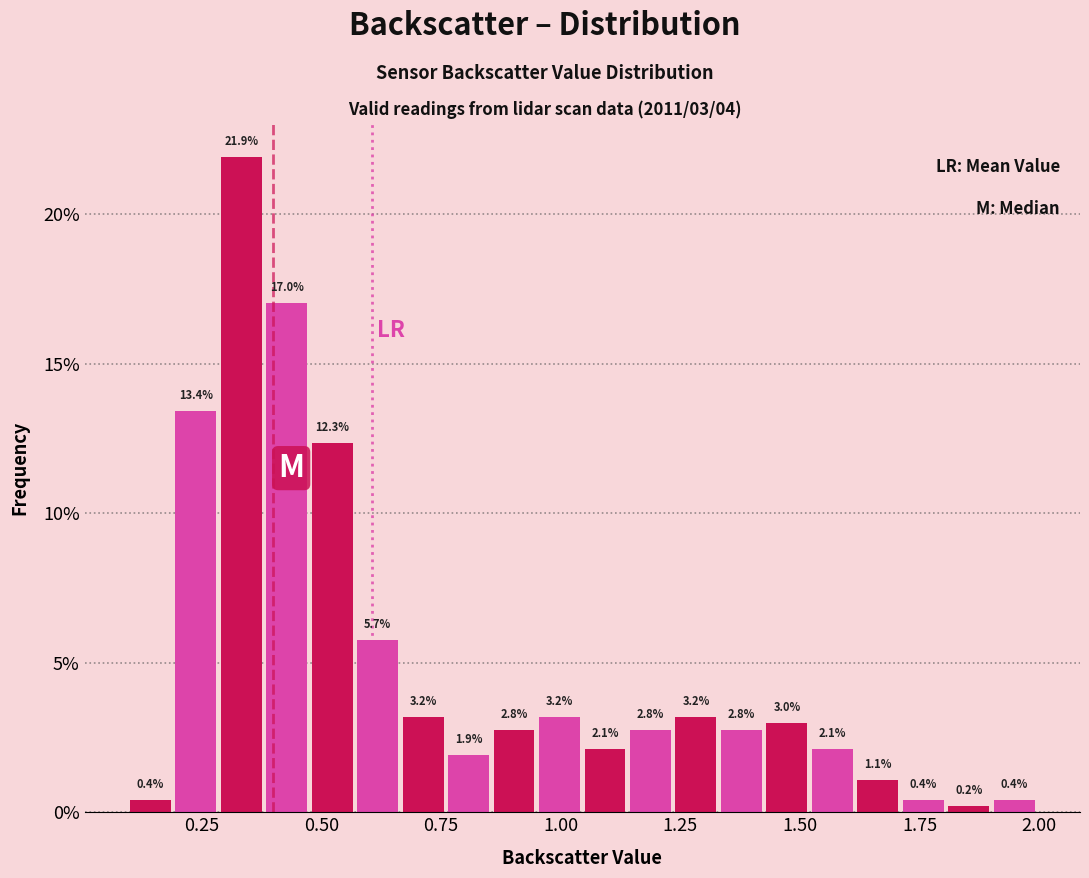

Read against the x-axis, roughly where is the centre of the tallest bar?

0.35